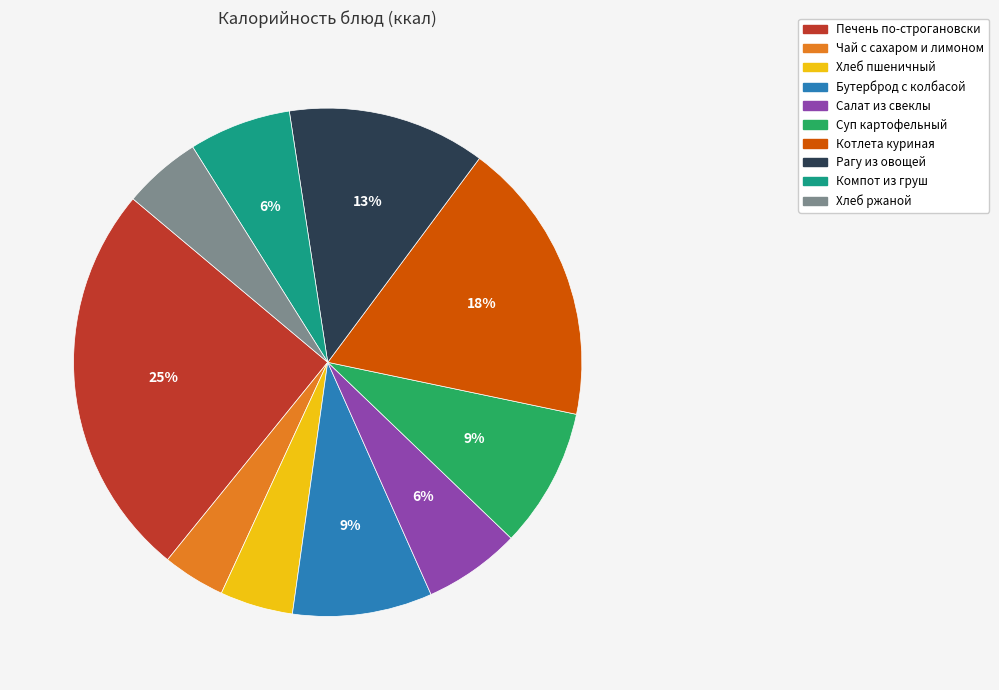

Is there any slice that represents more than half of the pie?

No